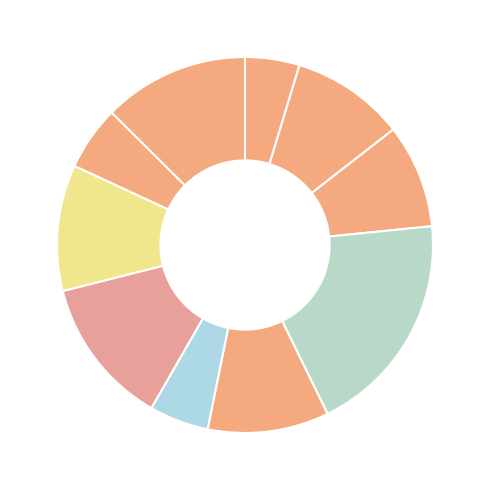

How many slices are in this pie chart?

10